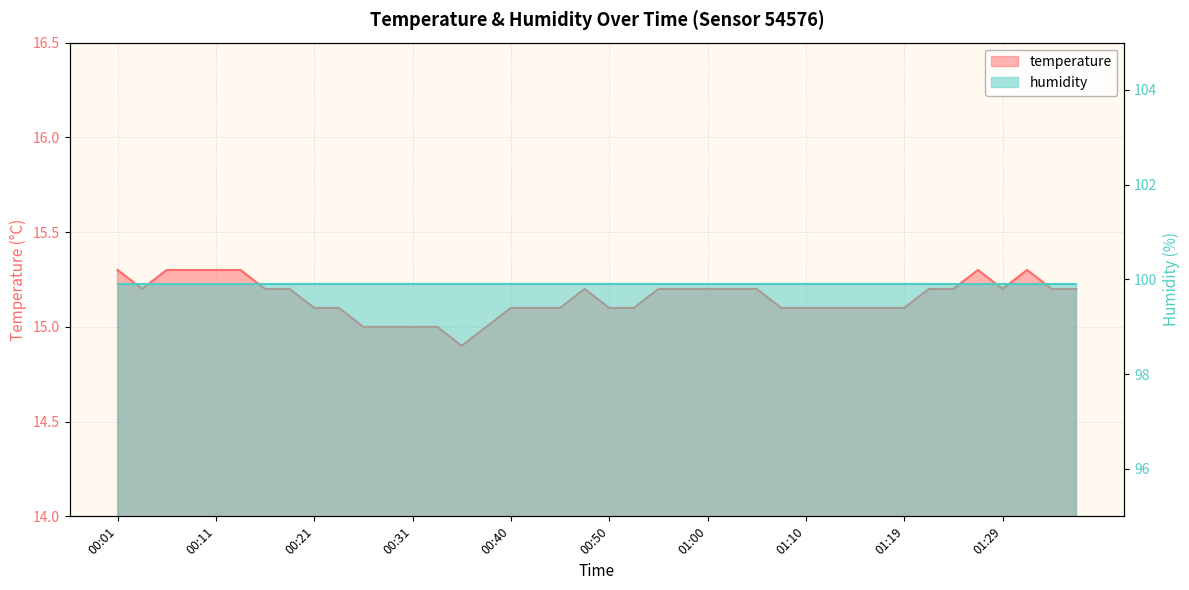

How many values are below 15?

1